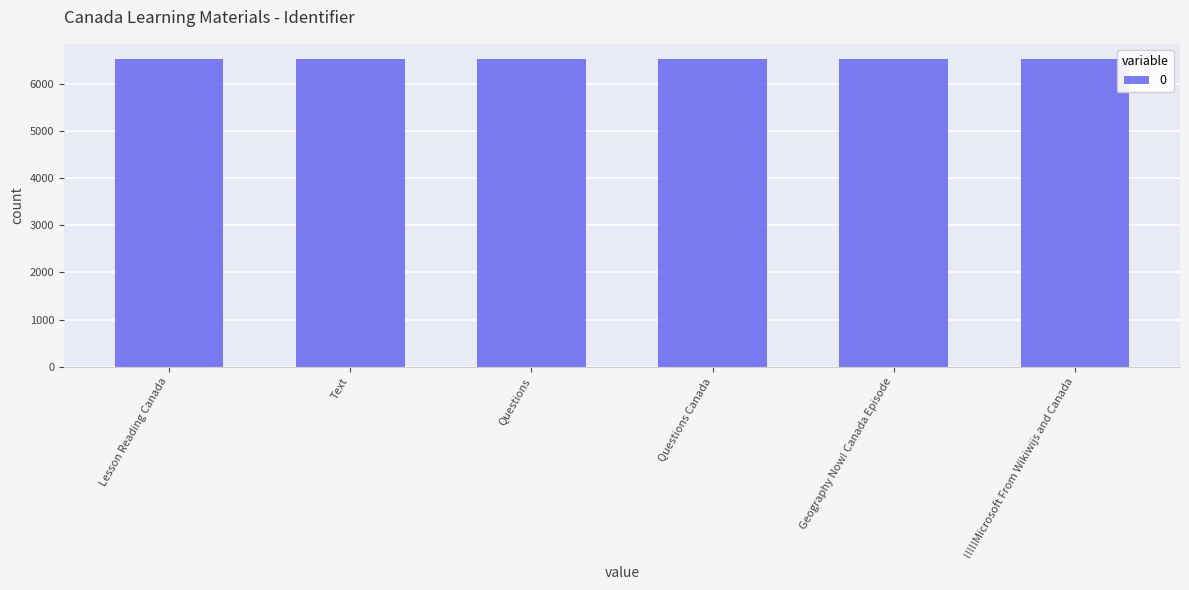

Are the bars horizontal?

No